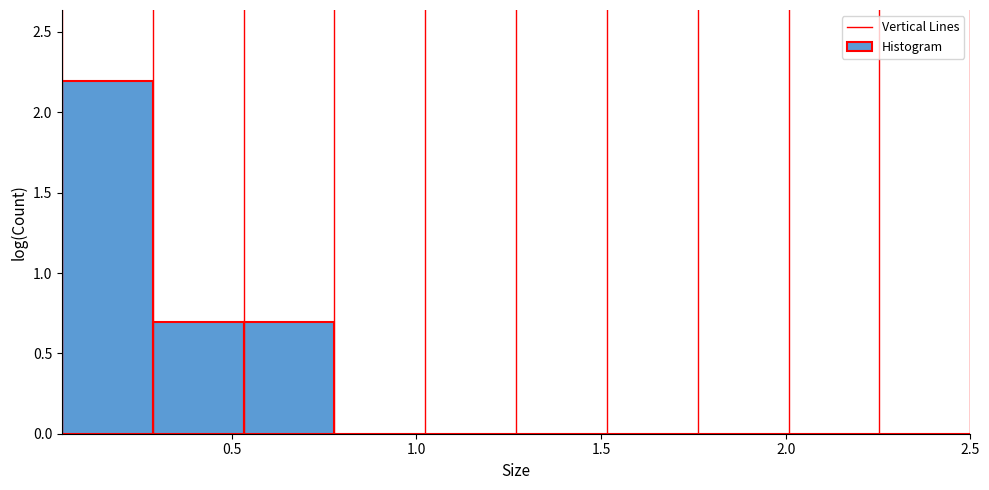

How tall is the bar that spans 0.55 to 0.80 on the x-axis? Neither the bar edges nor the heights are printed on the chart, so give them approximately, as read against the axes.

0.7